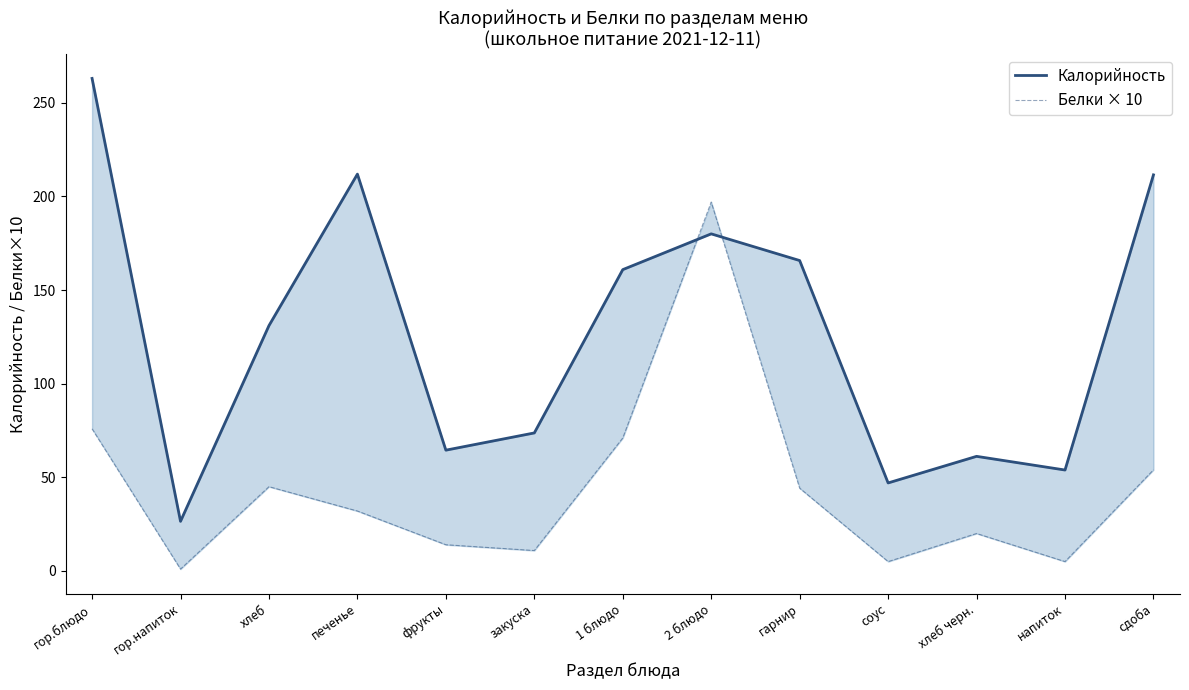

At гор.напиток, list the series in order from smallest to largest.

Белки × 10, Калорийность